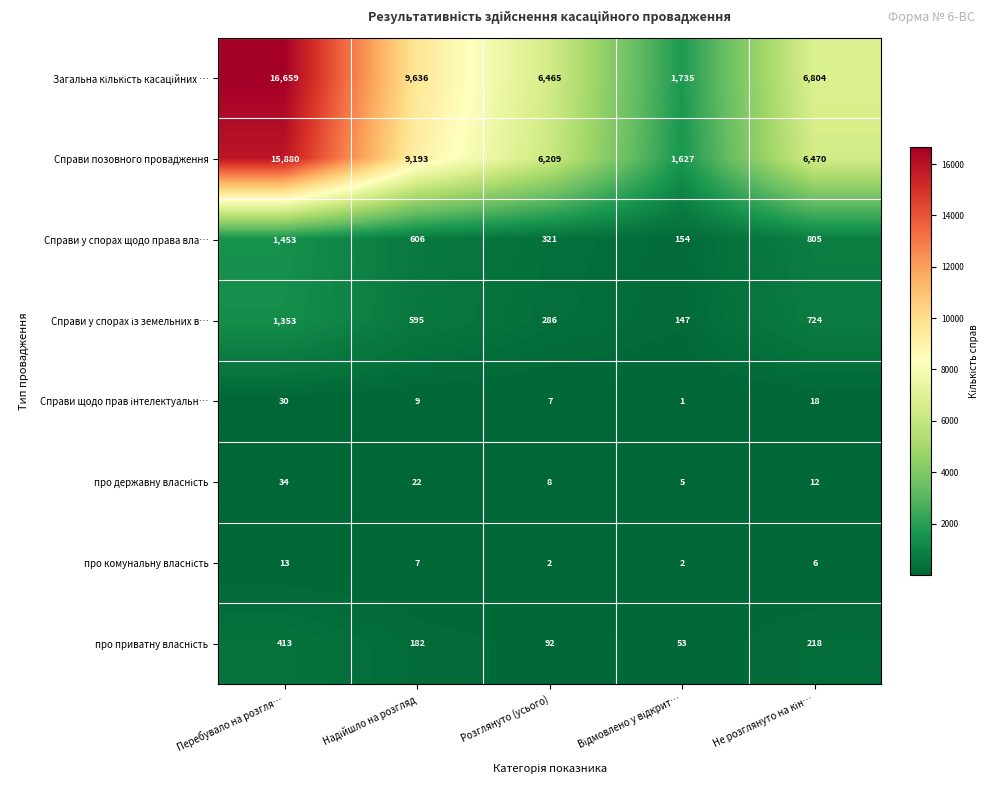

At which category is the sum across all series the highest?

Перебувало на розгля…